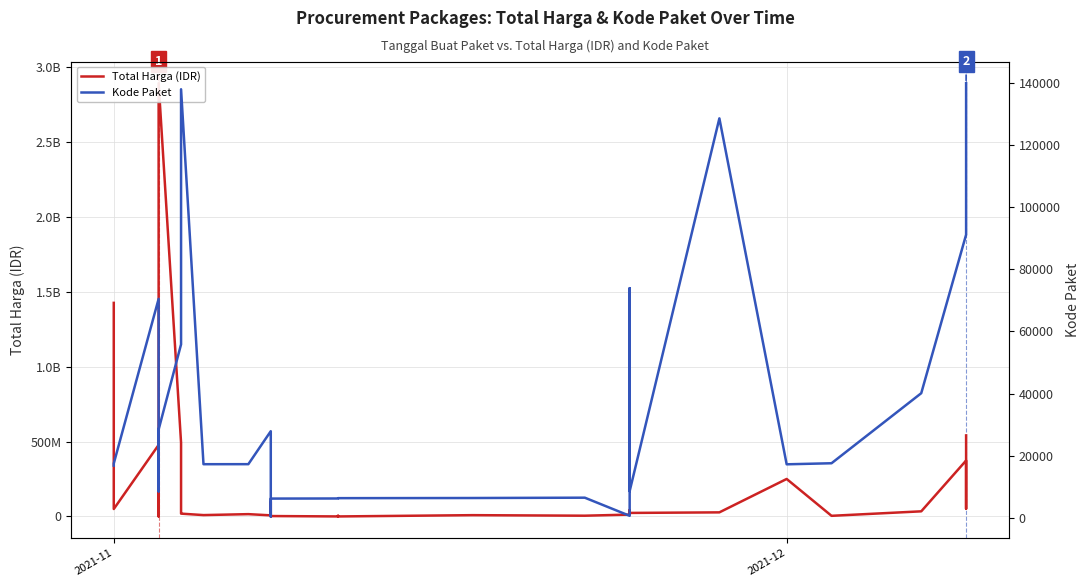

What is the approximate value of Kode Paket at 2021-11?

17509